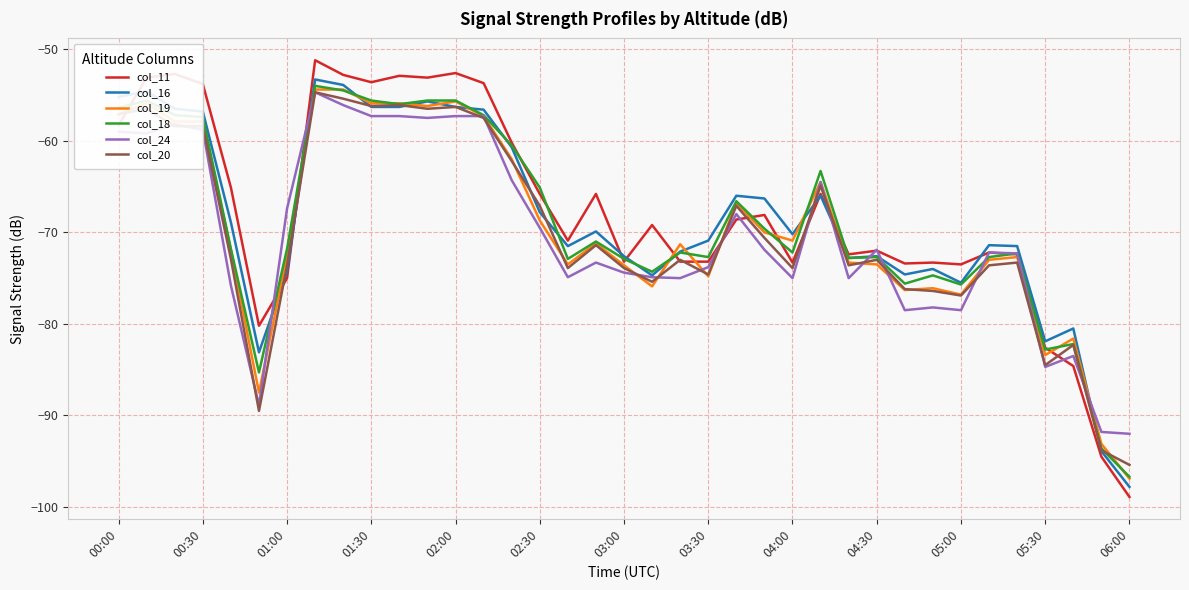

What is the smallest value displayed?

-98.9